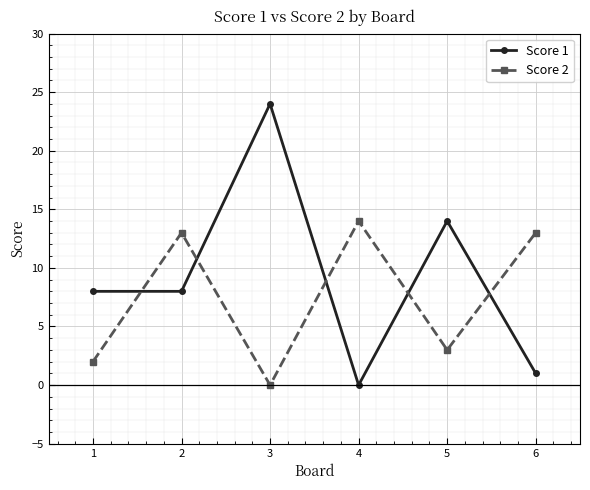

True or false: Score 2 and Score 1 cross at least once.

True